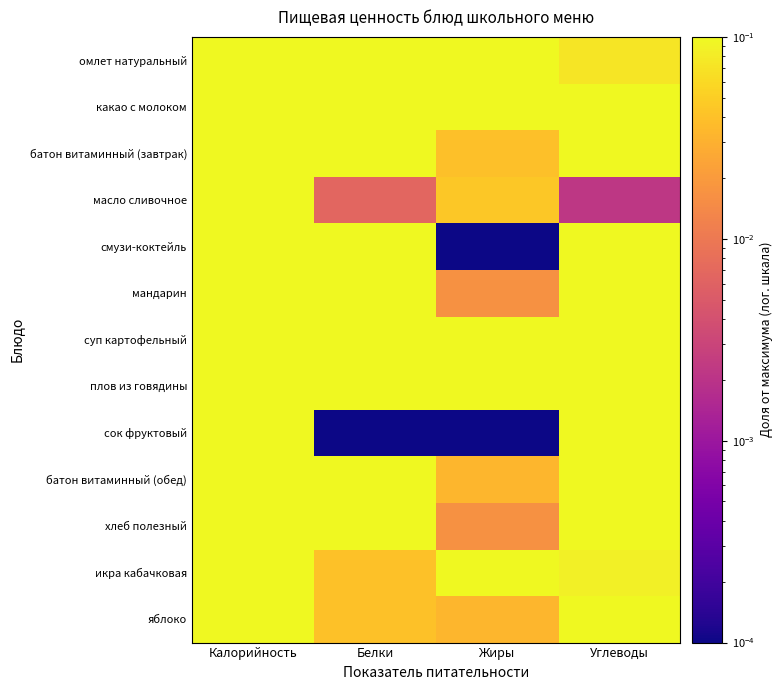

Count the number of data series in this chart.

13